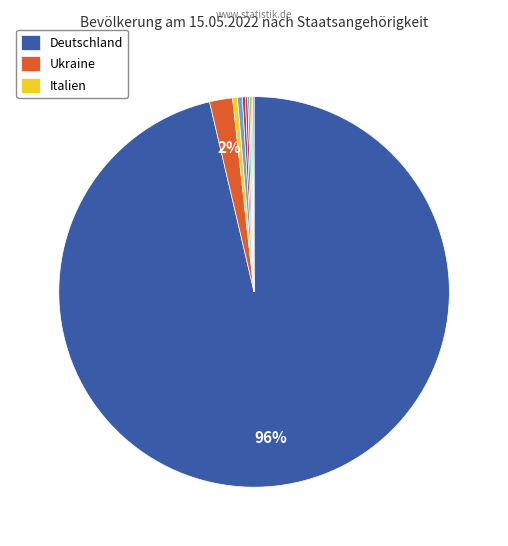

Which slice represents more than half of the pie?

Deutschland